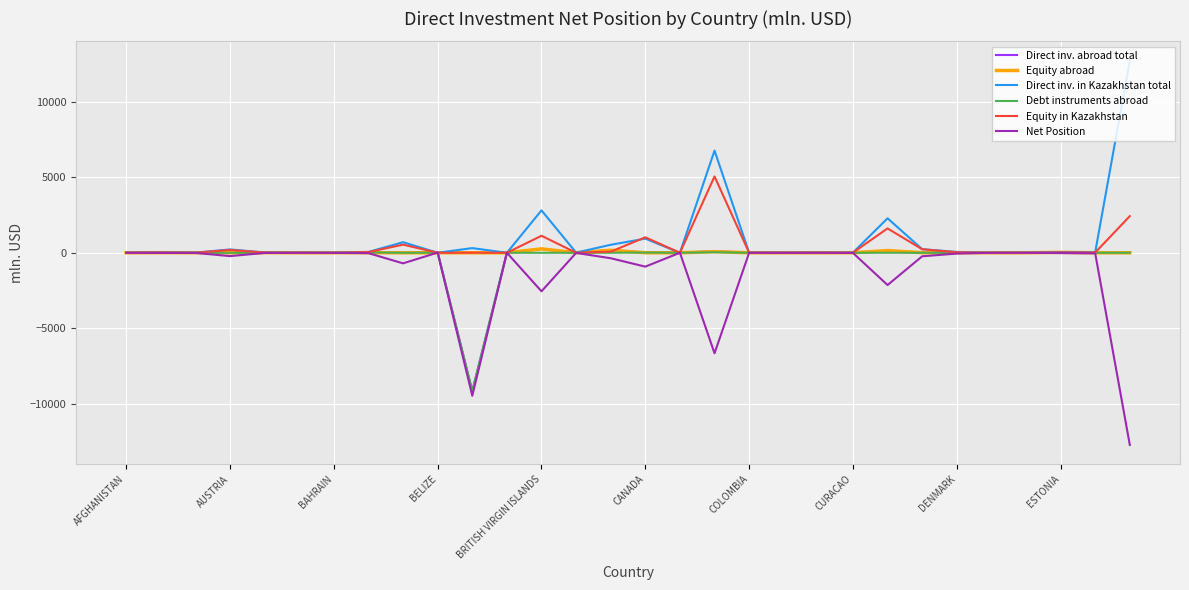

Is this an area chart (filled region under the line)?

No